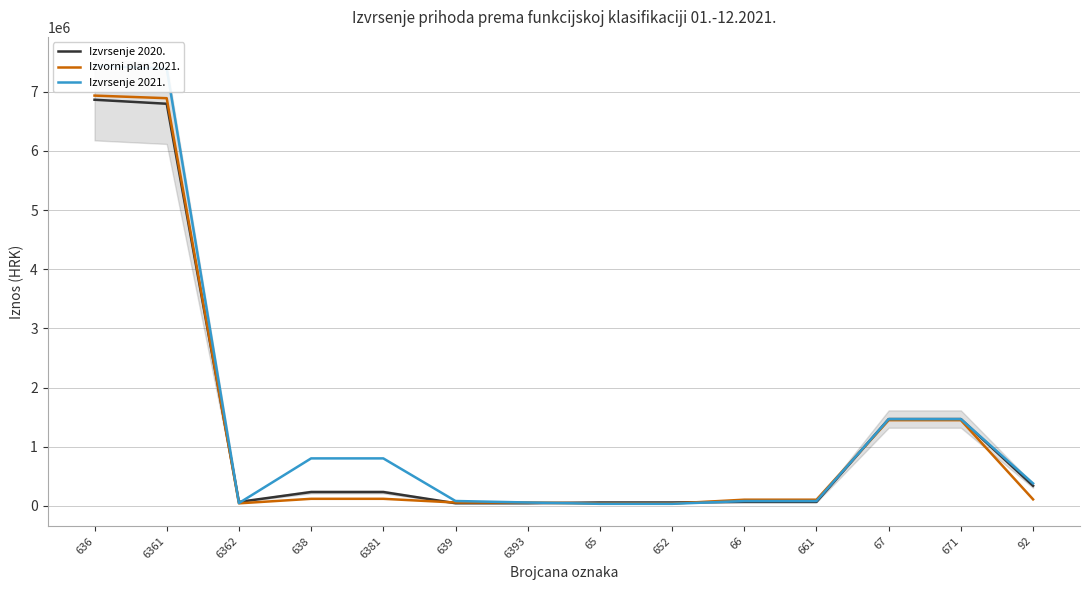

What is the smallest value displayed?

35700